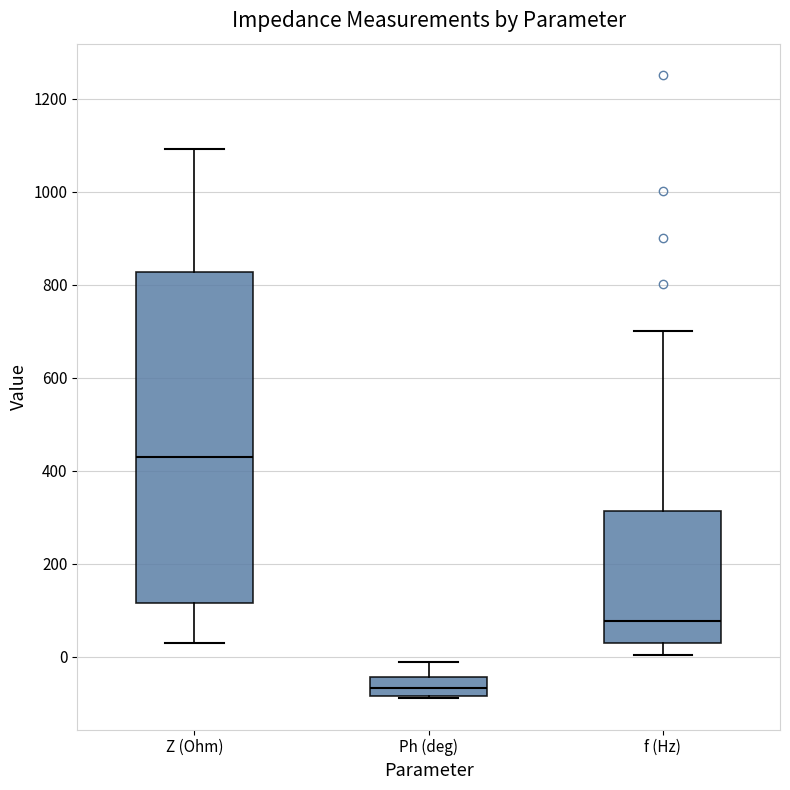

Which box has the highest median line?

Z (Ohm)